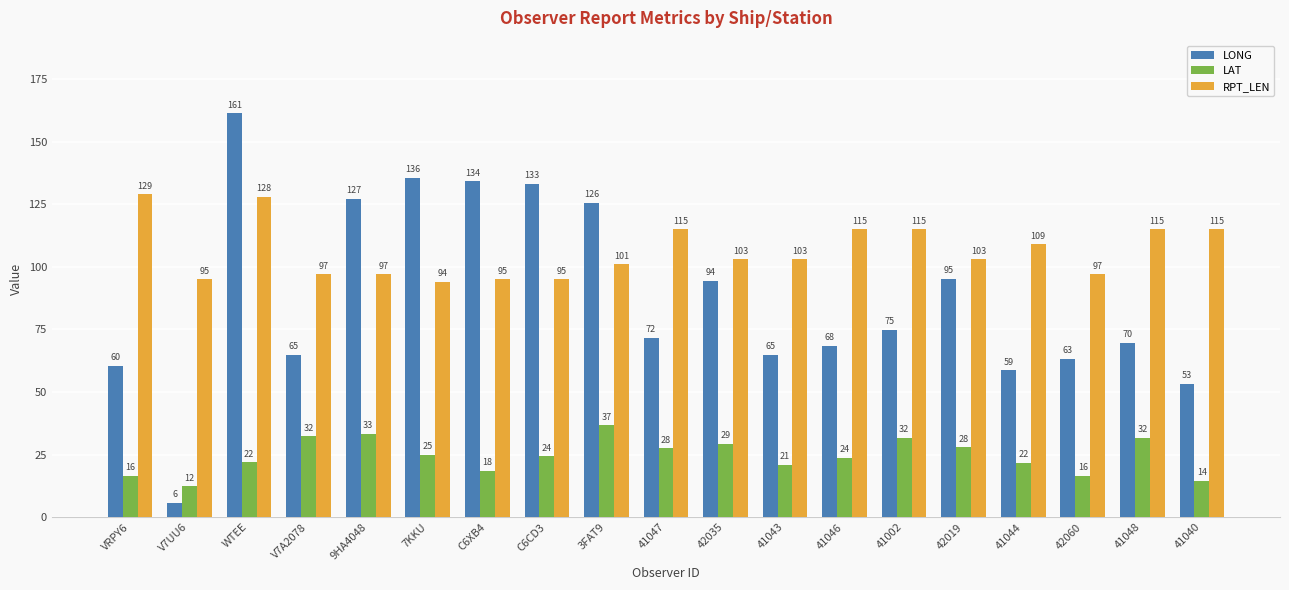

What is the highest value of the RPT_LEN series?

129.0